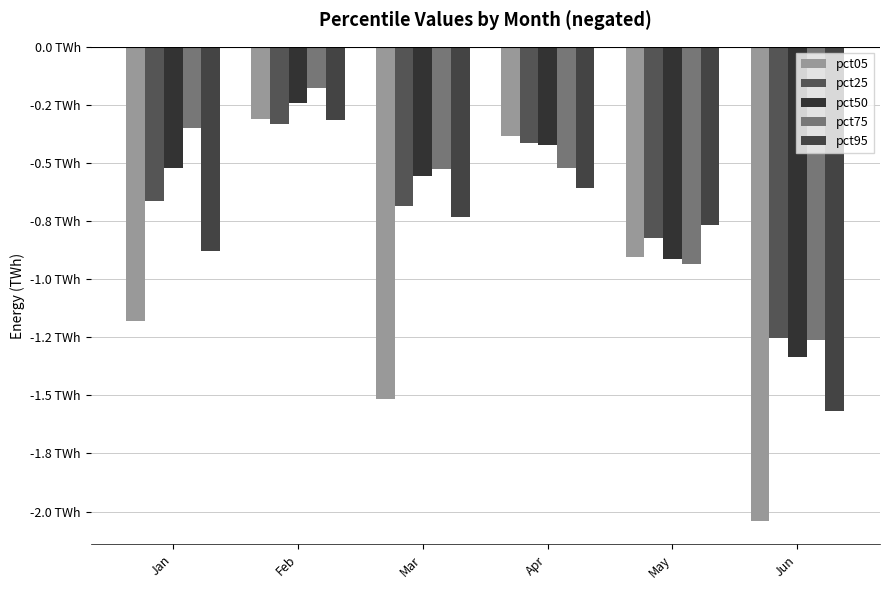

Which category has the lowest value in the pct95 series?

Jun